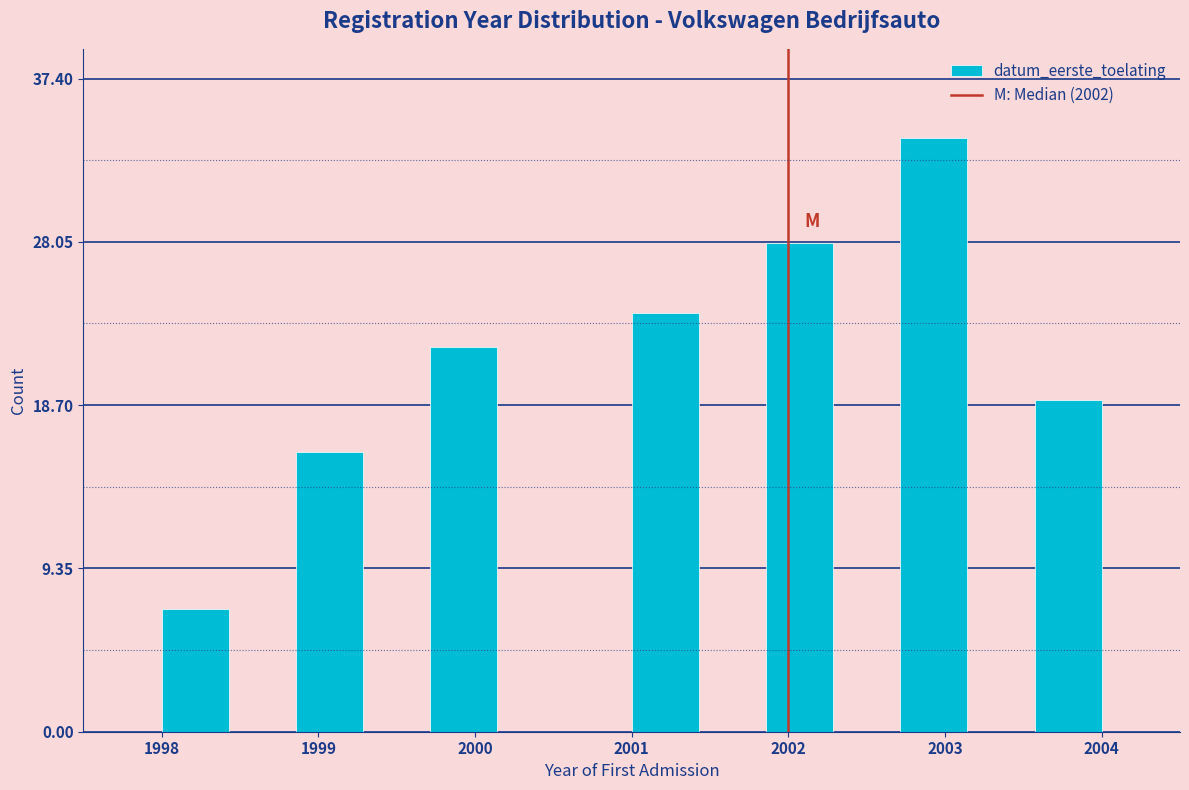

Reading left to right, transcribe this chart: for each bar, give the range it covers on the x-axis and its height. Neither the bar edges nor the heights are printed on the chart, so give them approximately, as read against the axes.

1998.0 to 1998.4: 7
1998.4 to 1998.9: 0
1998.9 to 1999.3: 16
1999.3 to 1999.7: 0
1999.7 to 2000.1: 22
2000.1 to 2000.6: 0
2000.6 to 2001.0: 0
2001.0 to 2001.4: 24
2001.4 to 2001.9: 0
2001.9 to 2002.3: 28
2002.3 to 2002.7: 0
2002.7 to 2003.1: 34
2003.1 to 2003.6: 0
2003.6 to 2004.0: 19